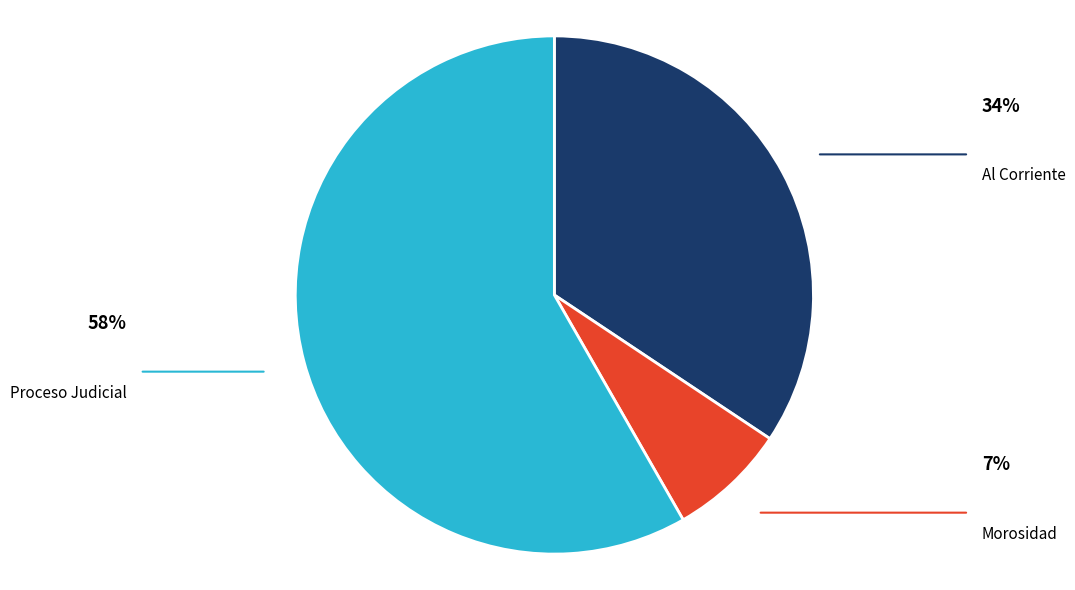

Is Proceso Judicial the majority of the pie?

Yes